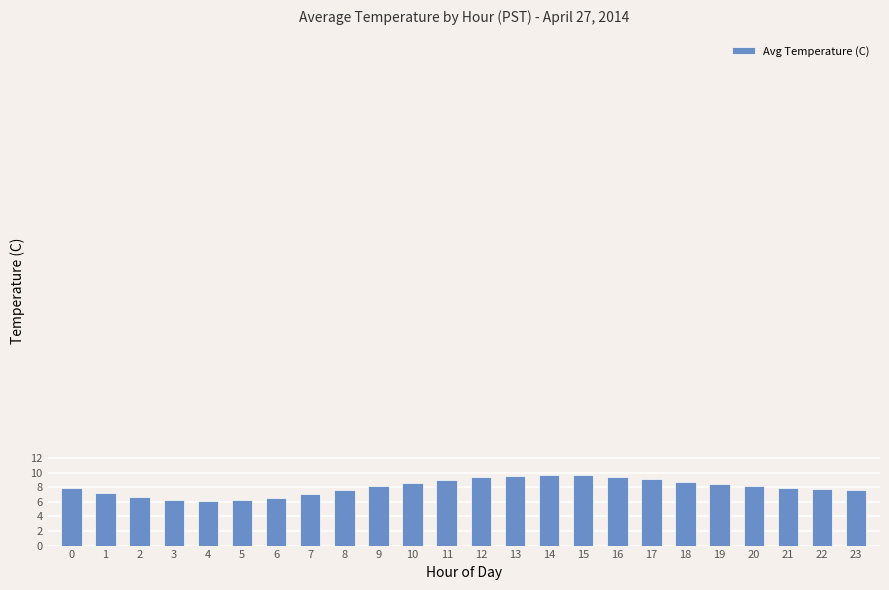

How many bars are there in total?

24